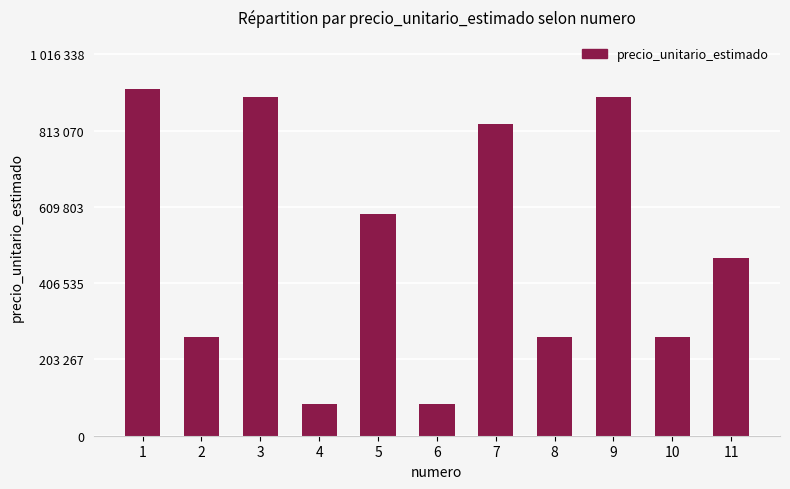

Which has a higher value, 11 or 10?

11